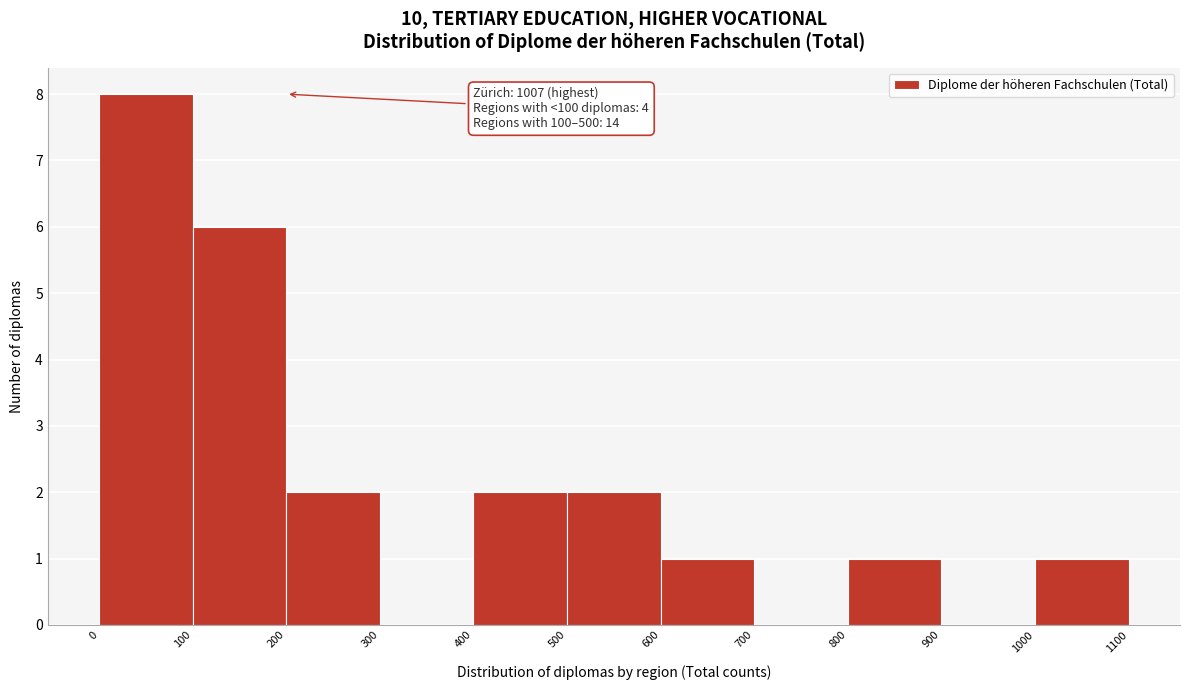

Over which range of the x-axis is the bar tallest?

0 to 100